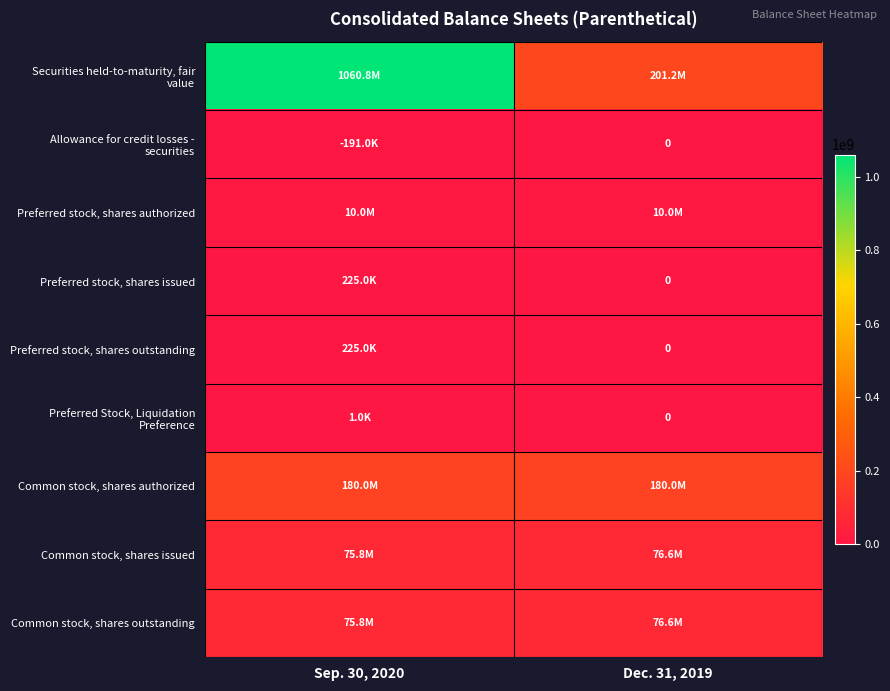

At how many categories does at least one series exceed 967301177?

1